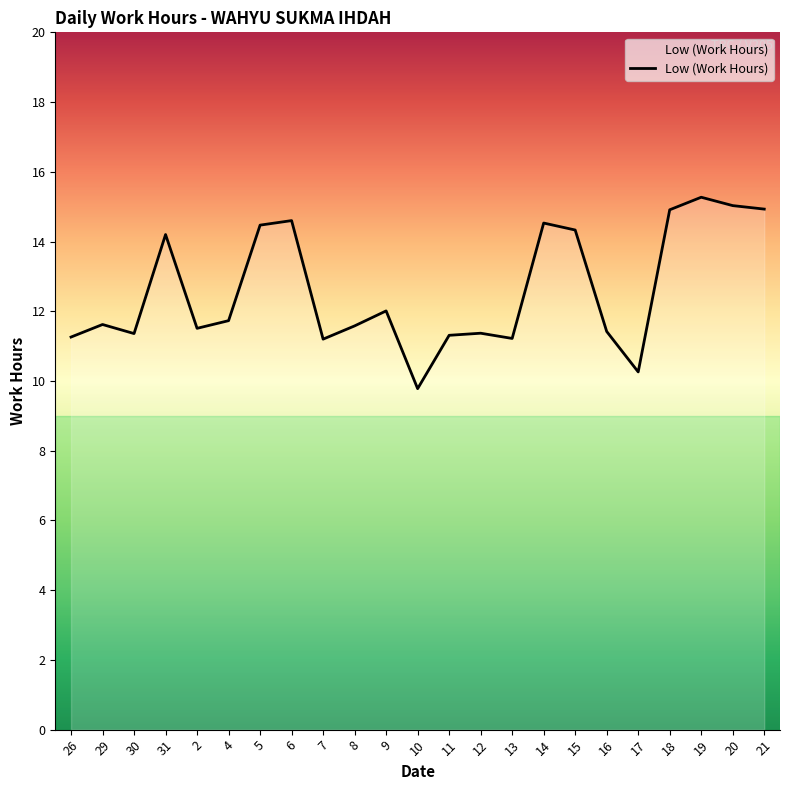

Which category has the lowest value across all series?

10